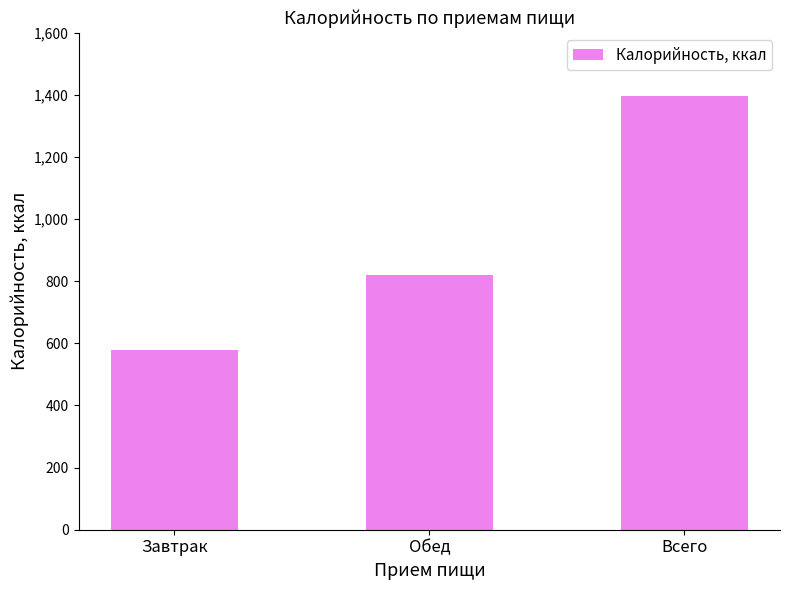

What is the change in value from Обед to Всего?

+577.5